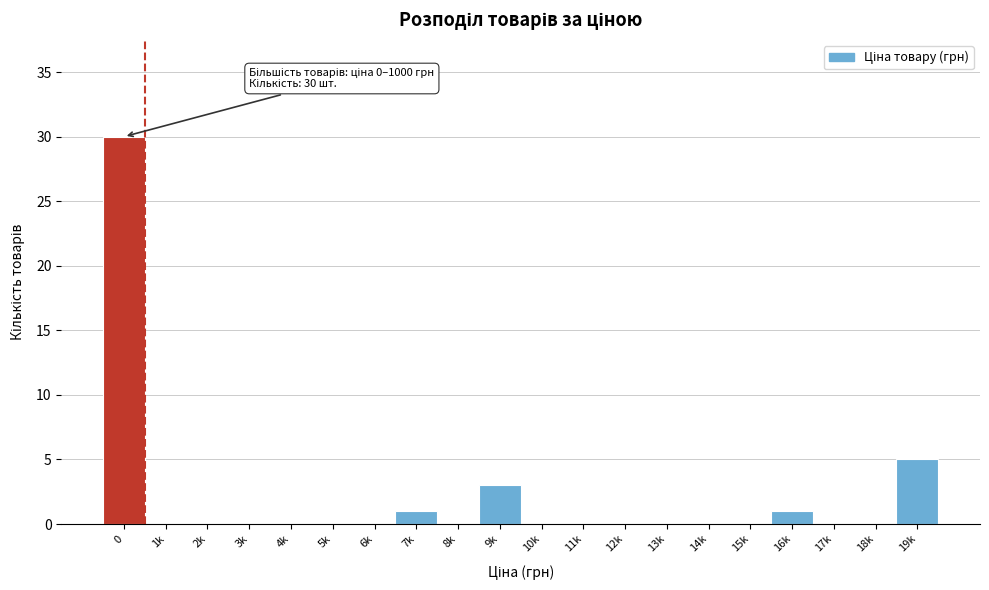

Reading left to right, transcribe all the data shown in this chart.

0=30	1k=0	2k=0	3k=0	4k=0	5k=0	6k=0	7k=1	8k=0	9k=3	10k=0	11k=0	12k=0	13k=0	14k=0	15k=0	16k=1	17k=0	18k=0	19k=5